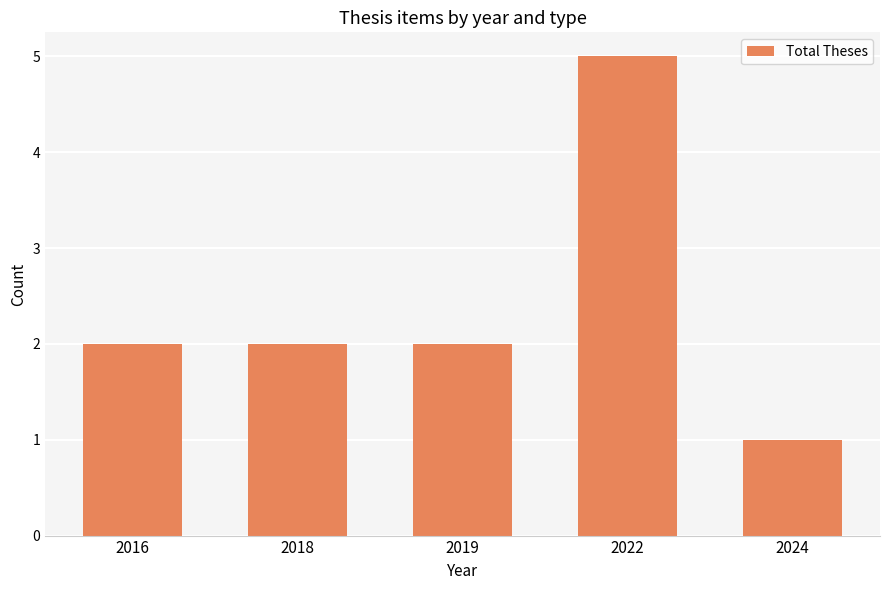

What is the minimum value shown in the chart?

1